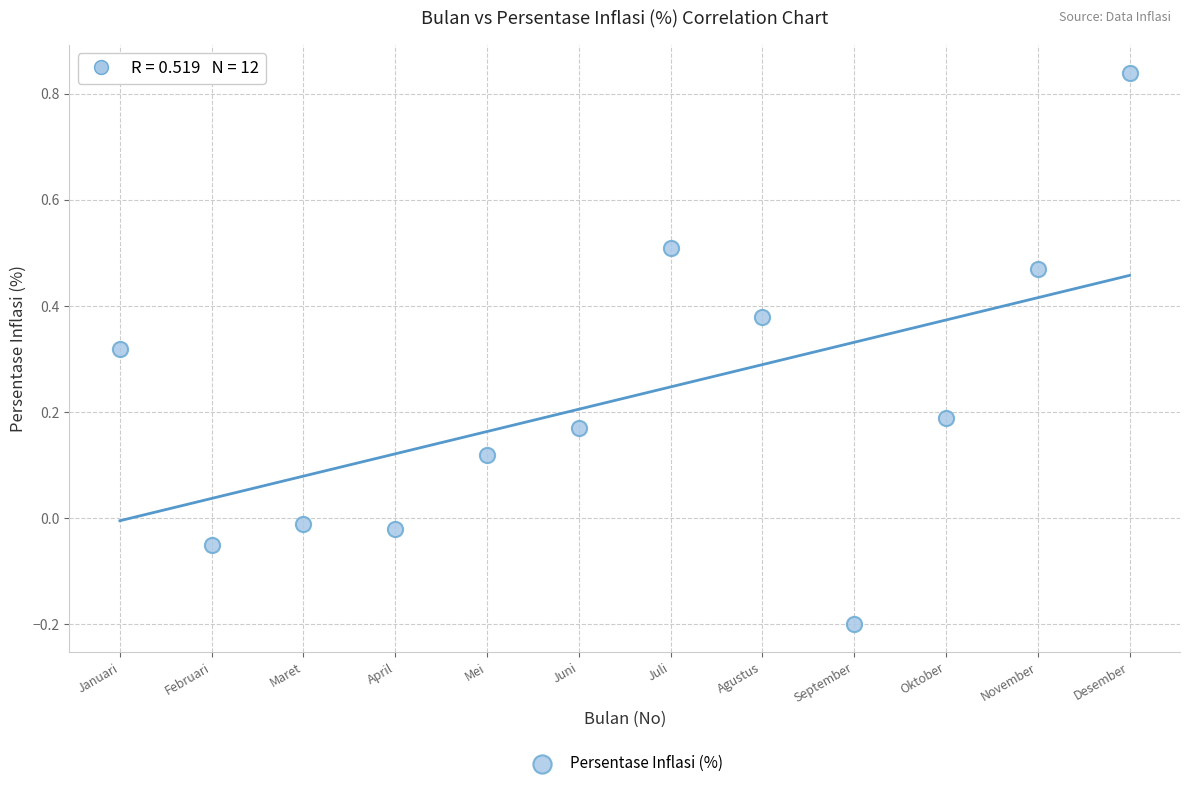

What is the range of Y values (max minus min)?

1.0